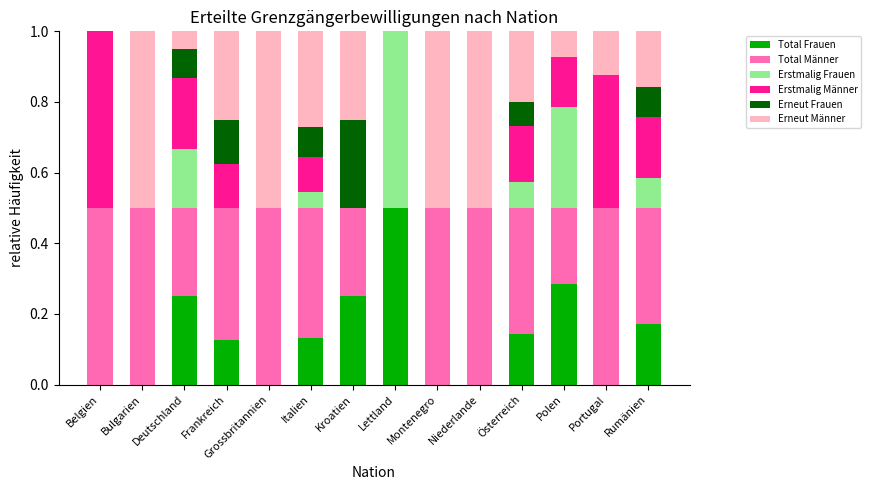

The Total Frauen series shows 0.2 at Italien. True or false?

False